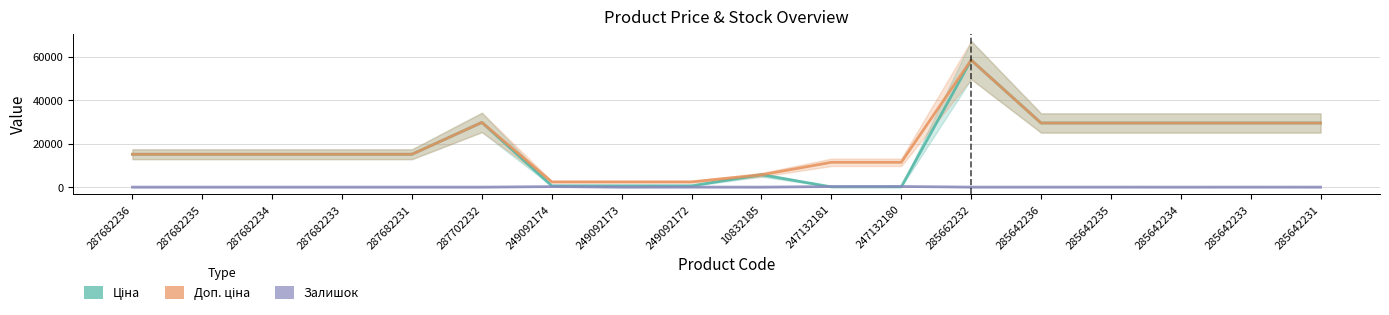

True or false: Доп. ціна and Залишок intersect in this chart.

False